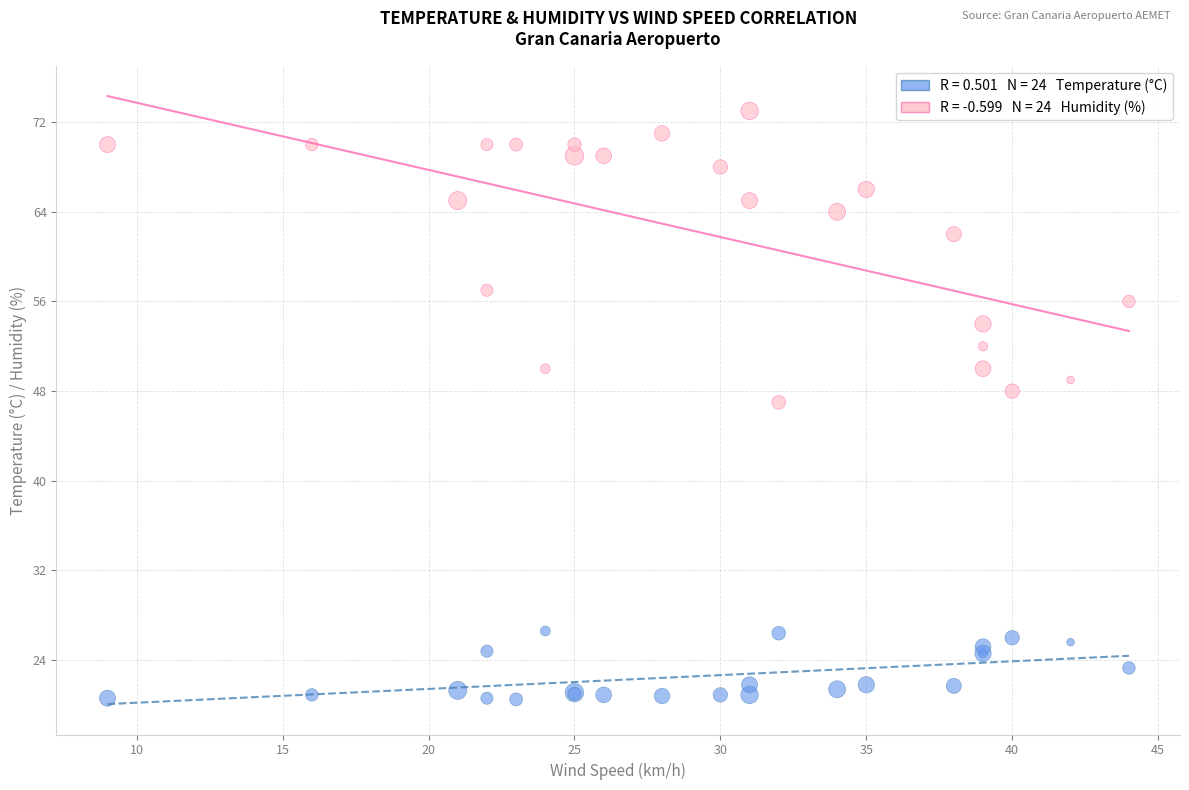

Across all series, what Y value is closest to 46?

47.0